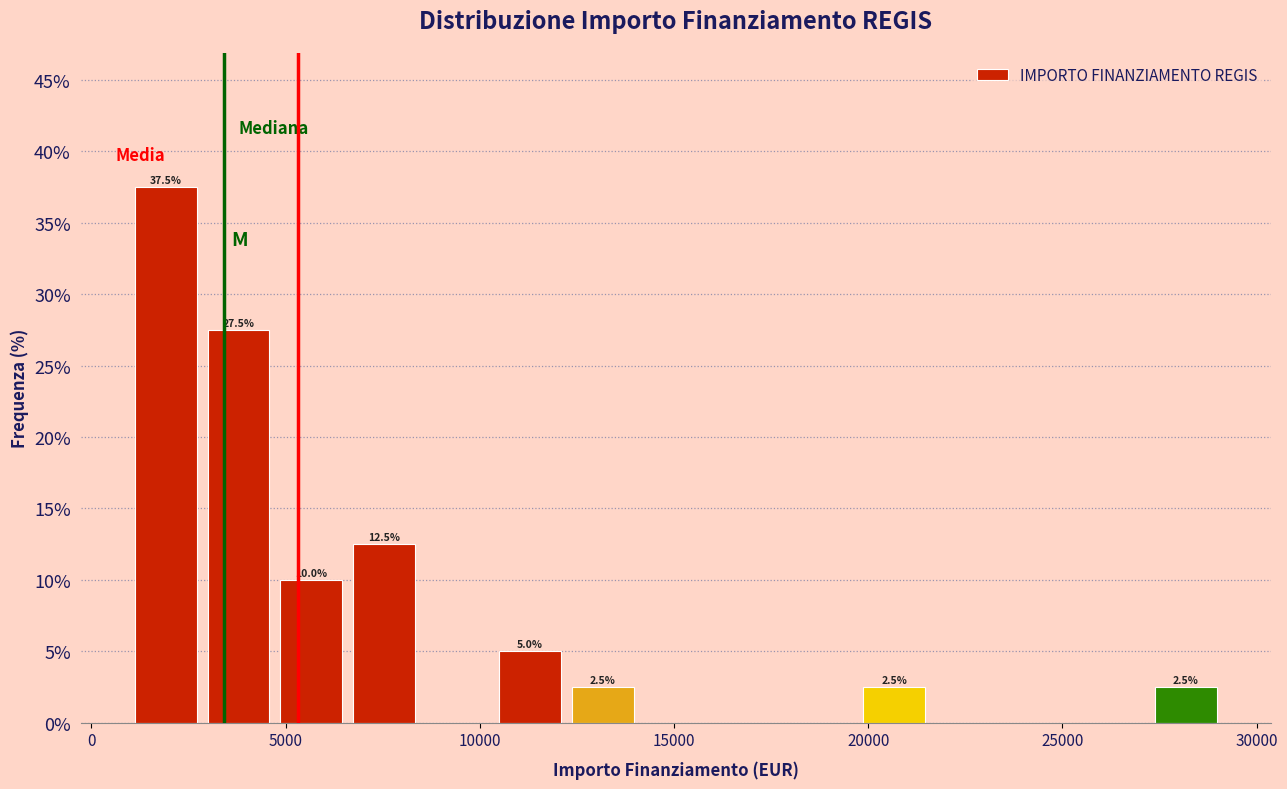

Read against the x-axis, roughly where is the centre of the tallest bar?

2000